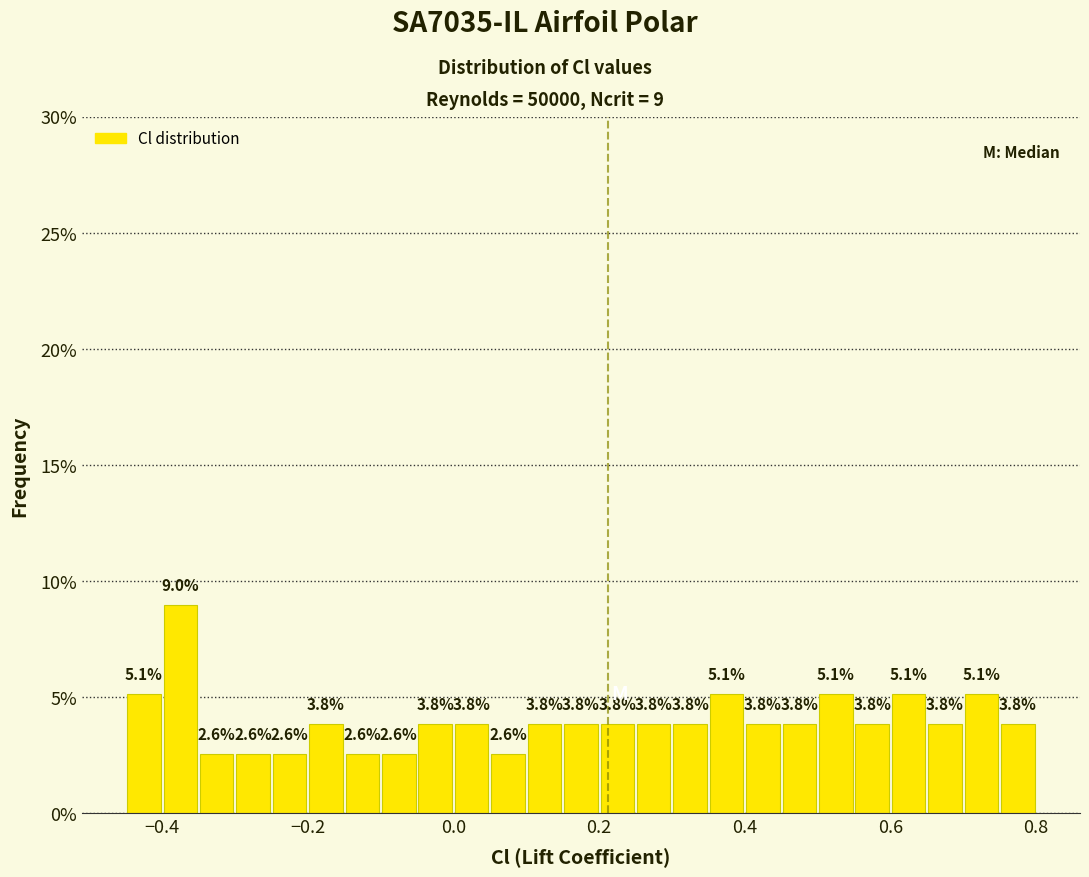

Read against the x-axis, roughly where is the centre of the tallest bar?

-0.38